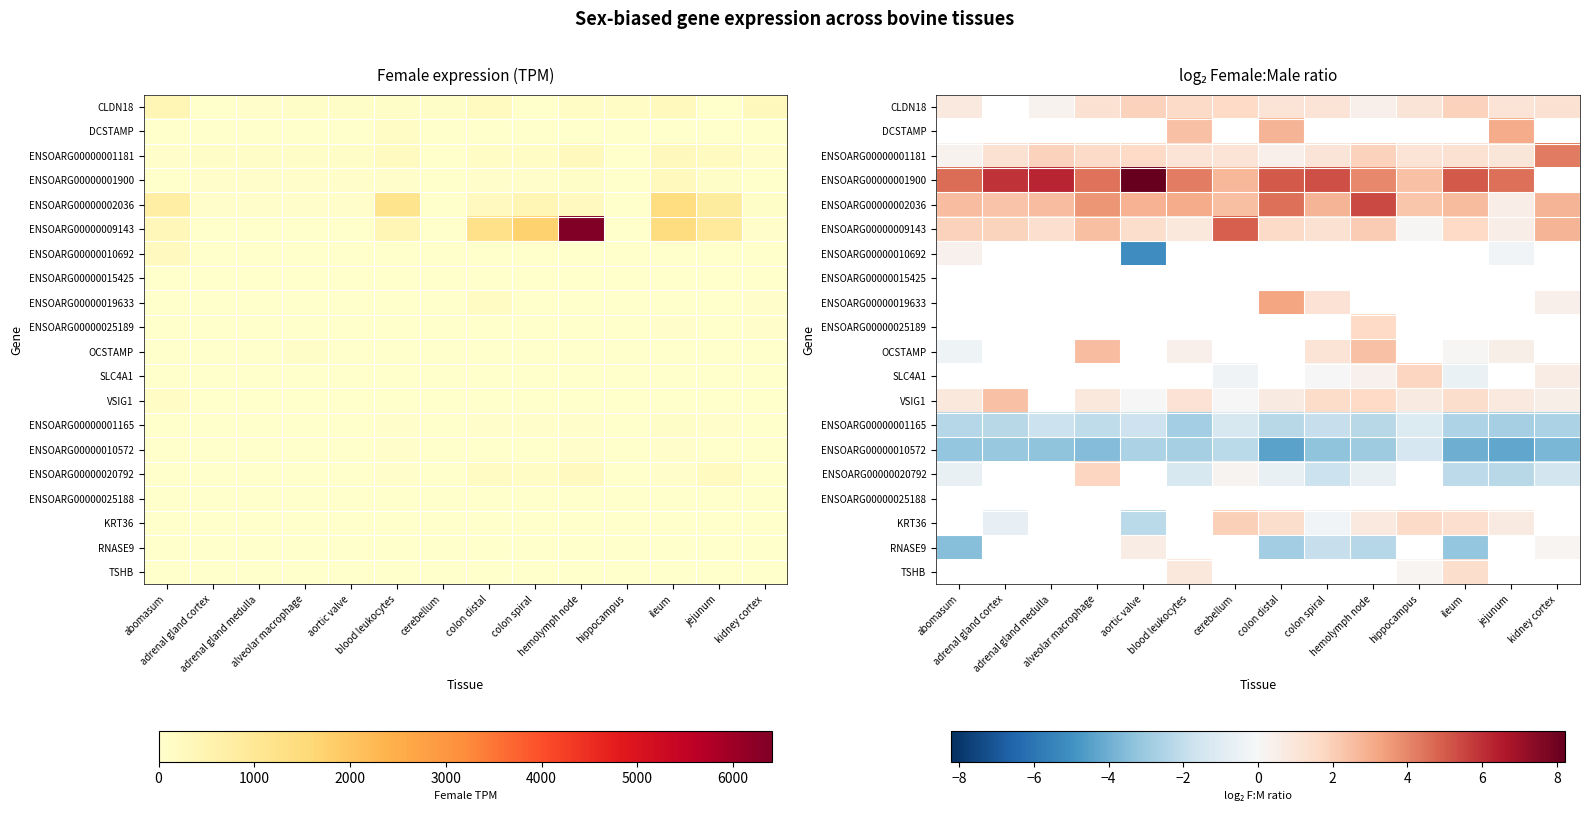

Which label corresponds to the smallest value in the chart?

aortic valve